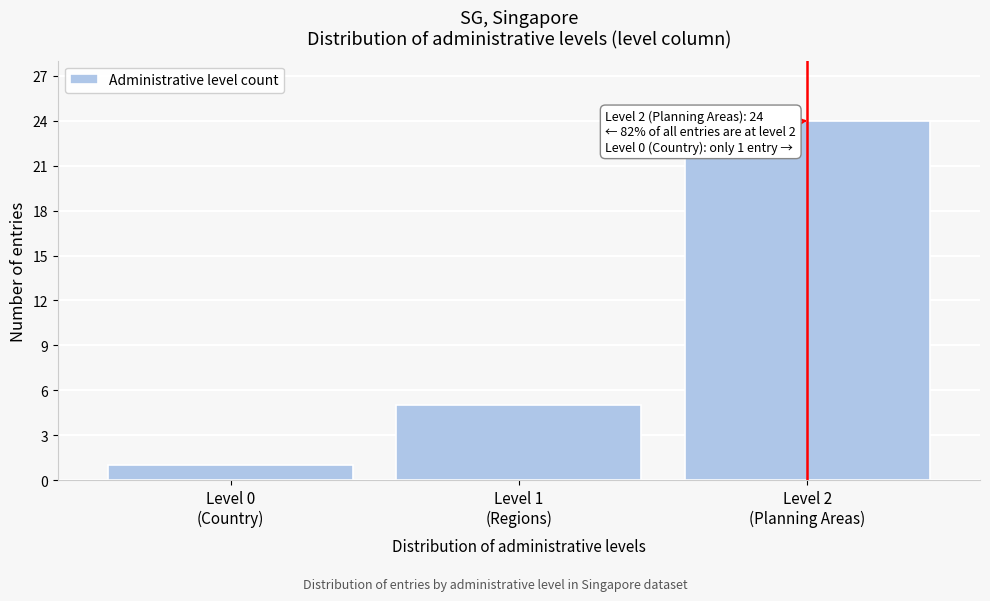

Reading left to right, transcribe all the data shown in this chart.

1	5	24